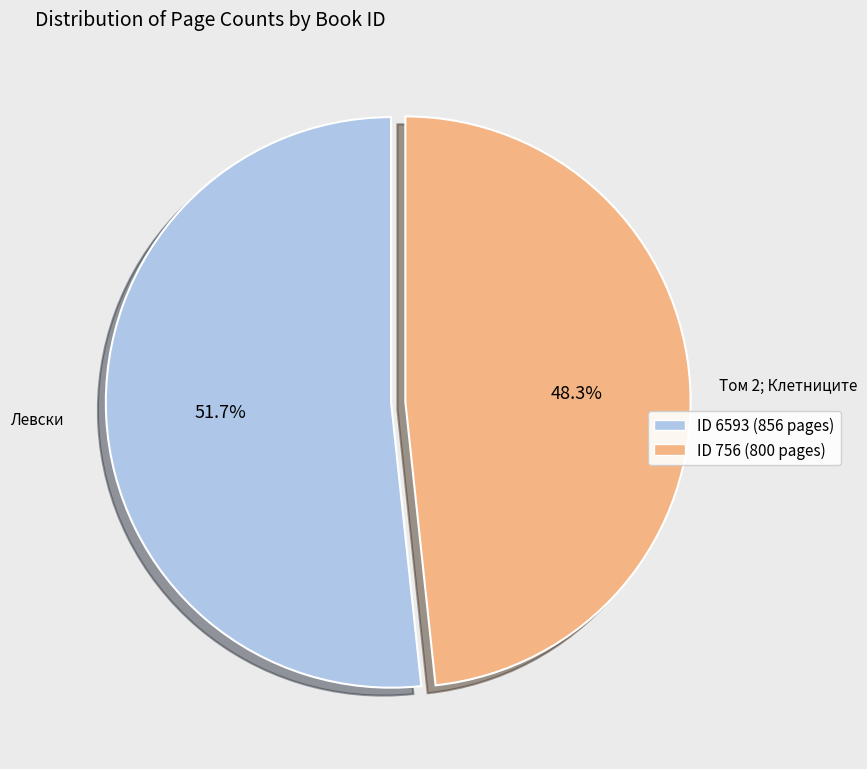

Approximately how many times larger is the value at ID 756 (800 pages) compared to ID 6593 (856 pages)?

0.9